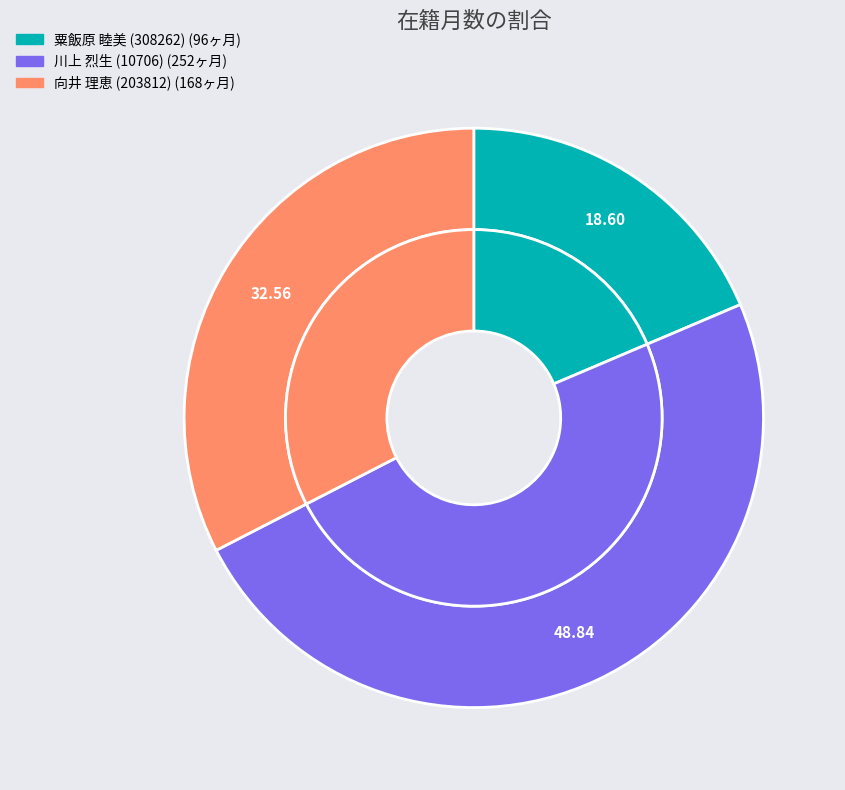

Which slice is the smallest?

粟飯原 睦美
(308262)